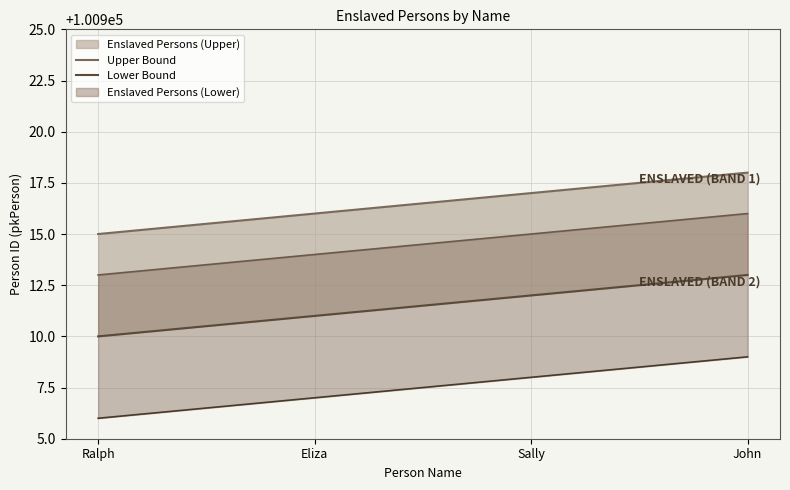

True or false: Upper Bound has more than 0 interior local peaks.

False